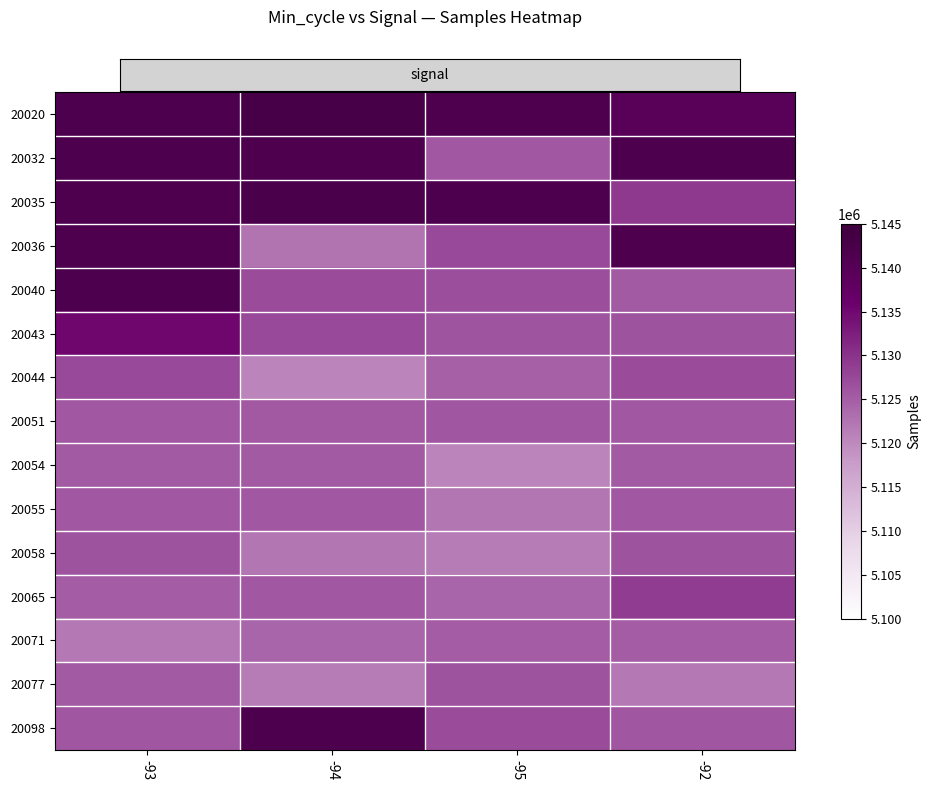

At how many categories does at least one series exceed 5123525?

4